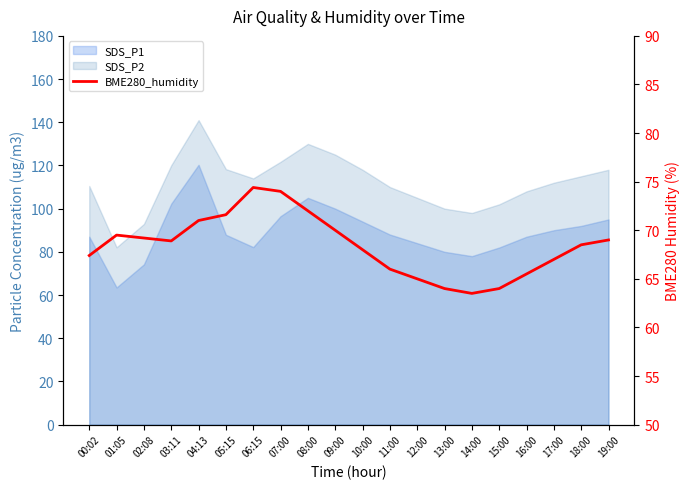

Reading right to left, list all the values displayed in this chart.

19:00=69.0	18:00=68.5	17:00=67.0	16:00=65.5	15:00=64.0	14:00=63.5	13:00=64.0	12:00=65.0	11:00=66.0	10:00=68.0	09:00=70.0	08:00=72.0	07:00=74.0	06:15=74.4	05:15=71.6	04:13=71.0	03:11=68.9	02:08=69.2	01:05=69.5	00:02=67.4